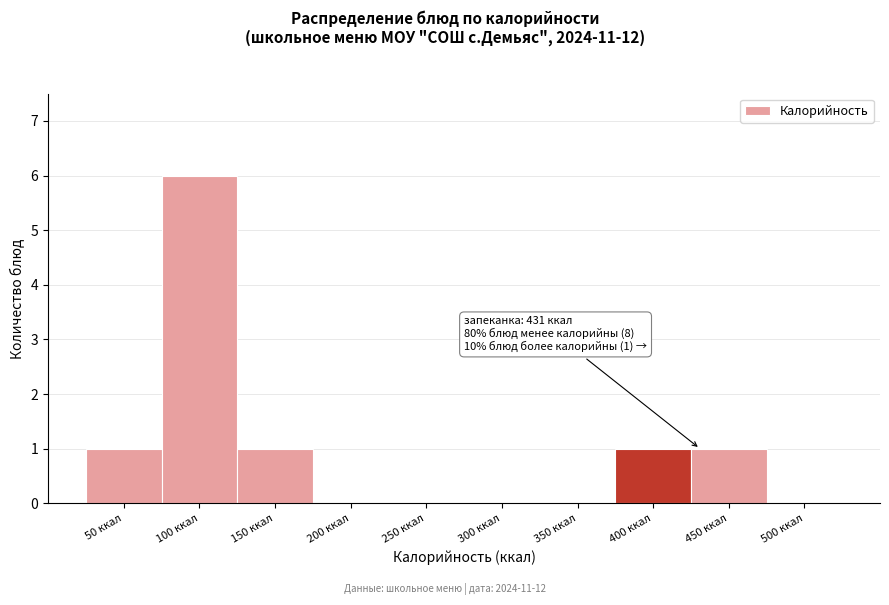

Reading left to right, extract all data points from this chart.

50 ккал=1	100 ккал=6	150 ккал=1	200 ккал=0	250 ккал=0	300 ккал=0	350 ккал=0	400 ккал=1	450 ккал=1	500 ккал=0